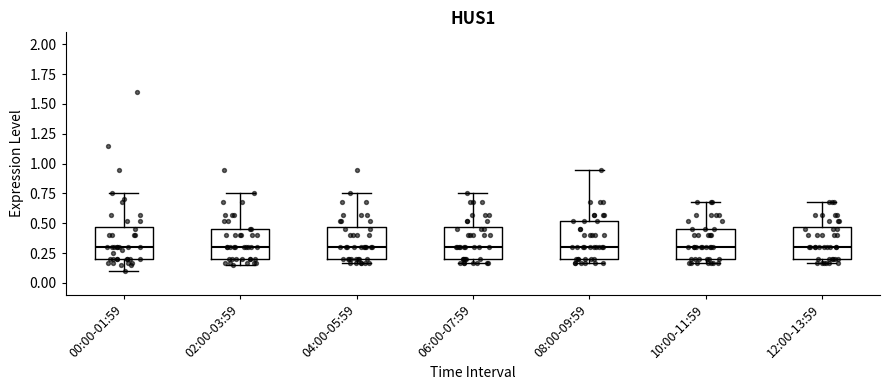

Reading left to right, read every box against the y-axis: the position of its median line, the range the box covers, and the ends of its whiskers. The values are not printed on the chart, so give them approximately, as read against the axis.

00:00-01:59: median 0.30, box 0.20 to 0.45, whiskers 0.10 to 0.75
02:00-03:59: median 0.30, box 0.20 to 0.45, whiskers 0.15 to 0.75
04:00-05:59: median 0.30, box 0.20 to 0.45, whiskers 0.15 to 0.75
06:00-07:59: median 0.30, box 0.20 to 0.45, whiskers 0.15 to 0.75
08:00-09:59: median 0.30, box 0.20 to 0.50, whiskers 0.15 to 0.95
10:00-11:59: median 0.30, box 0.20 to 0.45, whiskers 0.15 to 0.70
12:00-13:59: median 0.30, box 0.20 to 0.45, whiskers 0.15 to 0.70